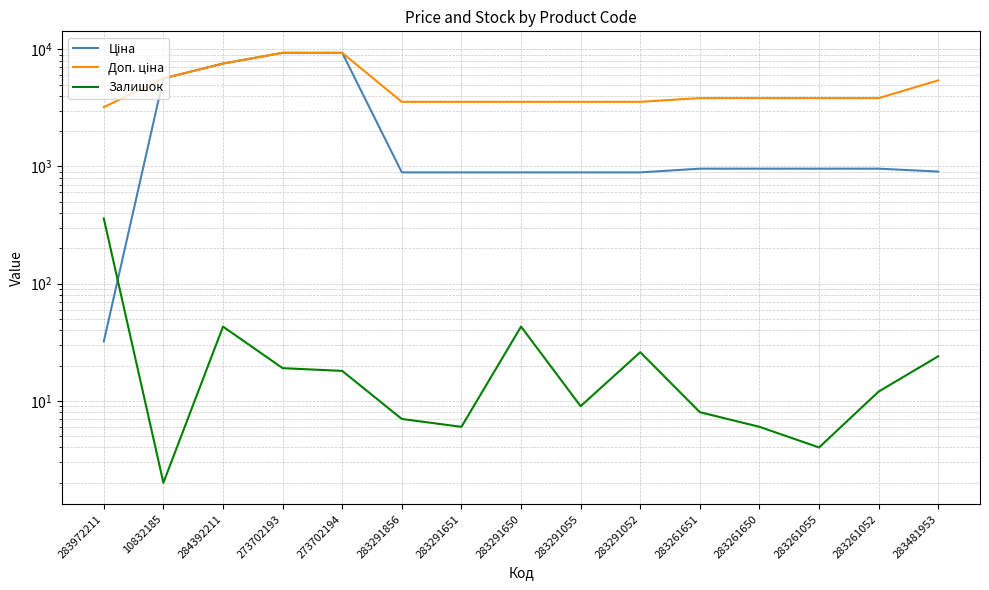

True or false: Залишок has more than 0 points higher than both neighbors.

True